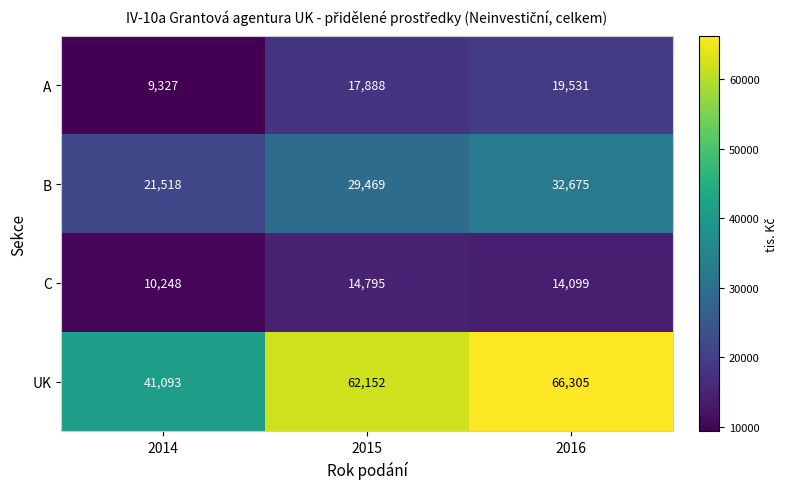

List the series in order of their peak value, lowest first.

C, A, B, UK